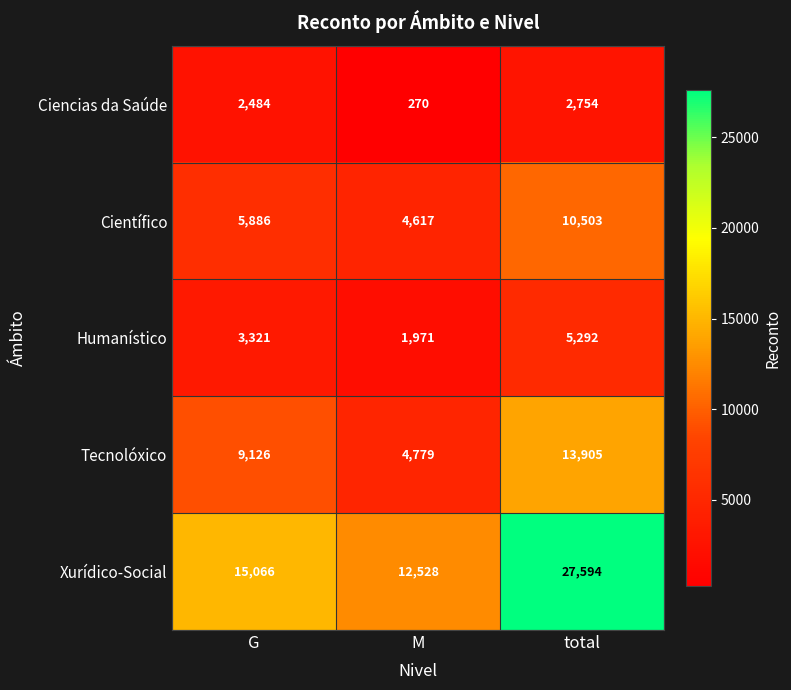

At which label is Tecnolóxico closest to 9342?

G